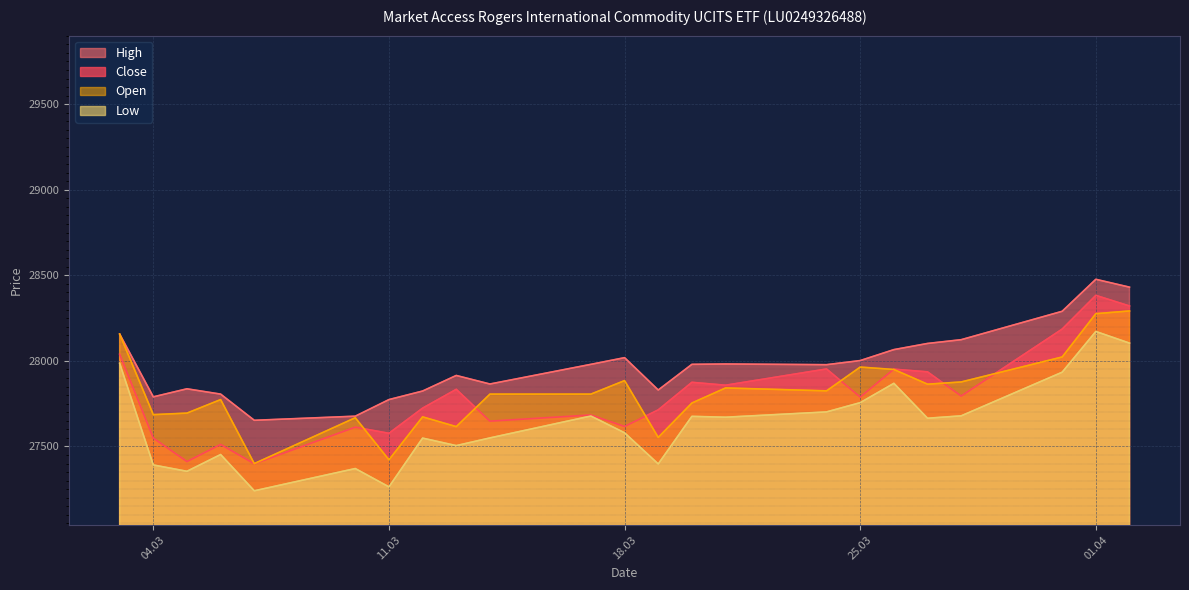

True or false: Open and High intersect in this chart.

False